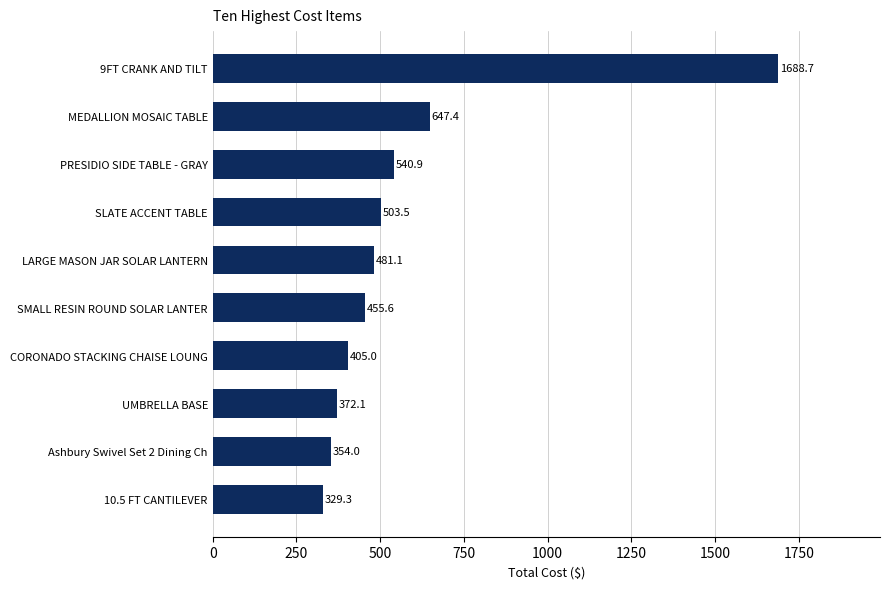

How many bars are there in total?

10